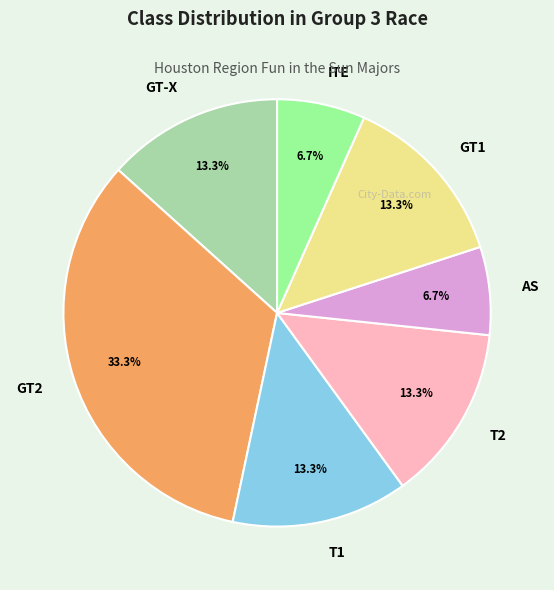

Combined, do T2 and GT2 account for over 50%?

No